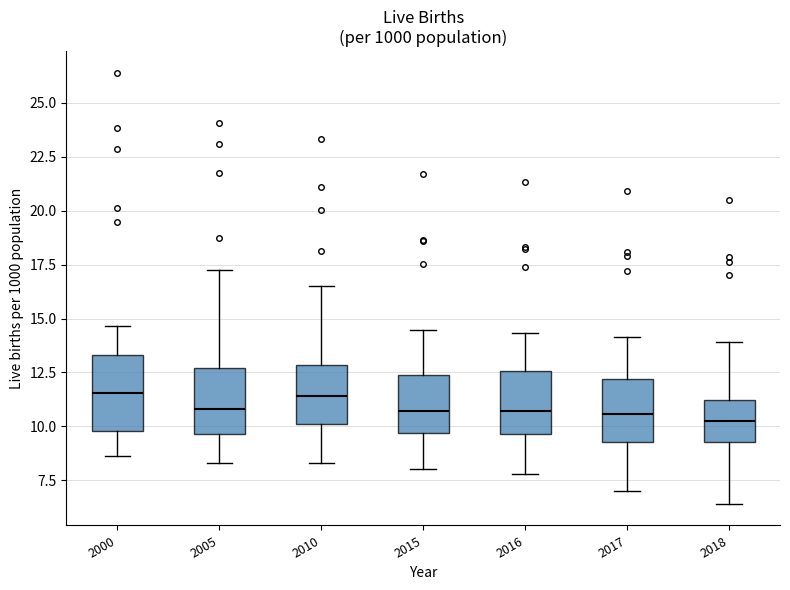

Where does the upper whisker of the box at x = 2016 end on the y-axis? The values are not printed on the chart, so give them approximately, as read against the axis.

14.5